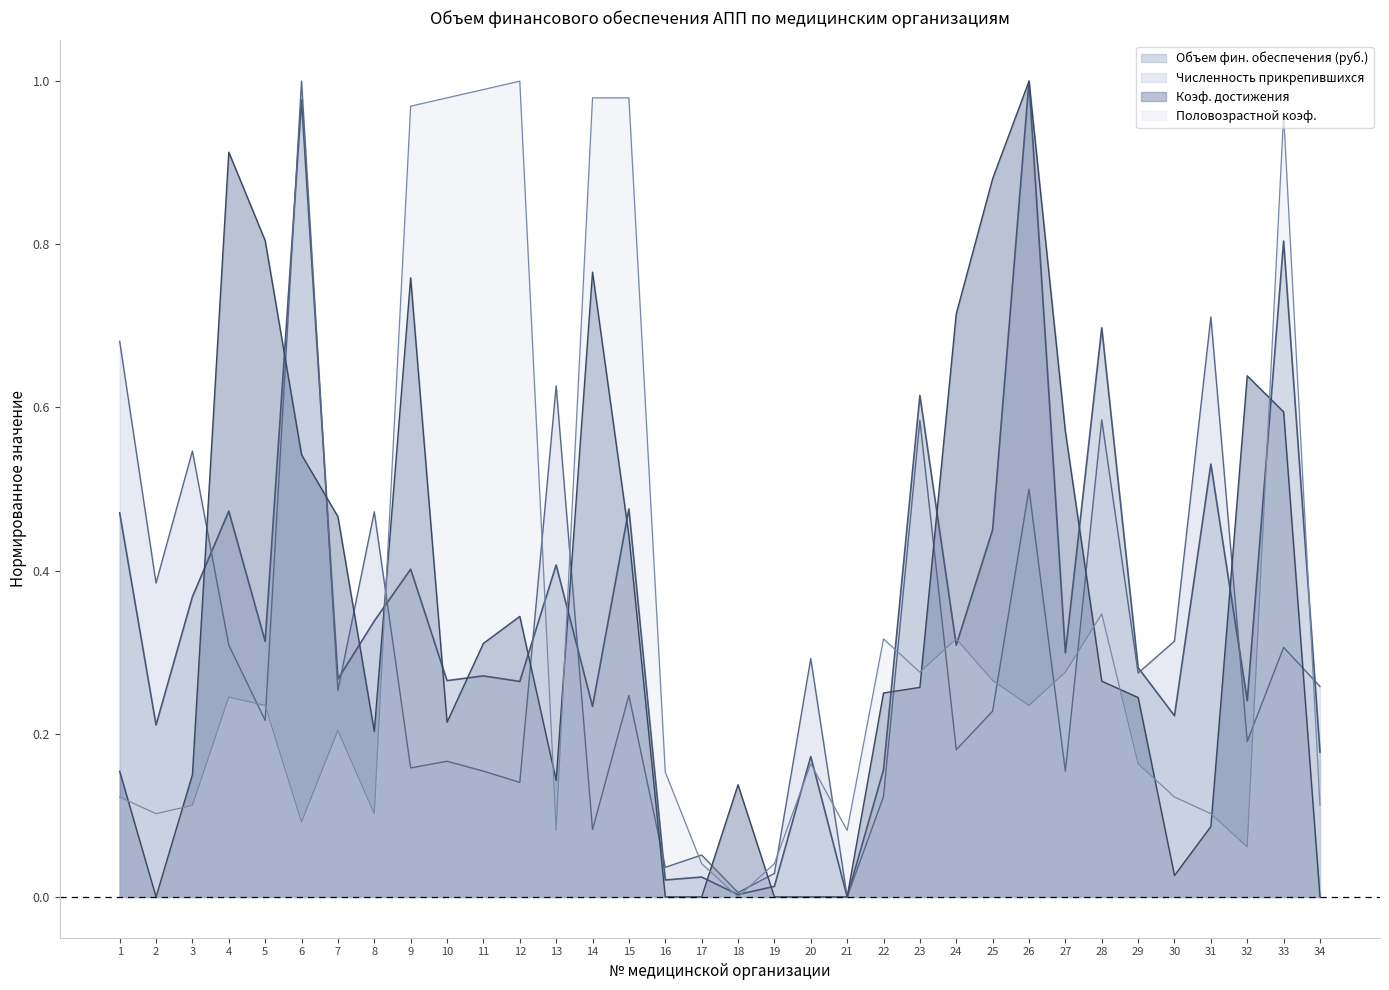

Which has a higher value, 13 or 6?

6